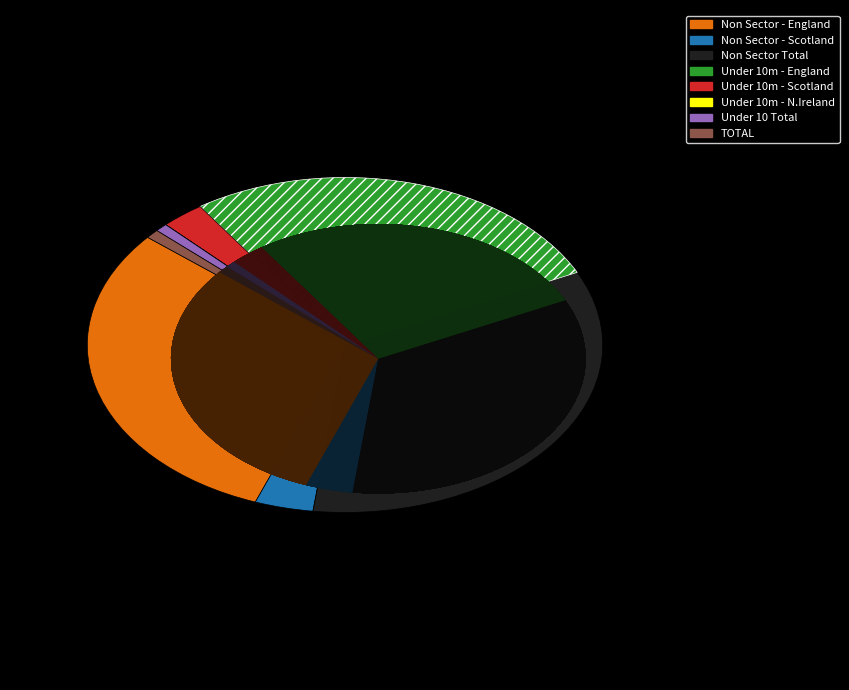

Combined, what portion of the pie is Under 10m - Scotland and Under 10 Total?

3.5%